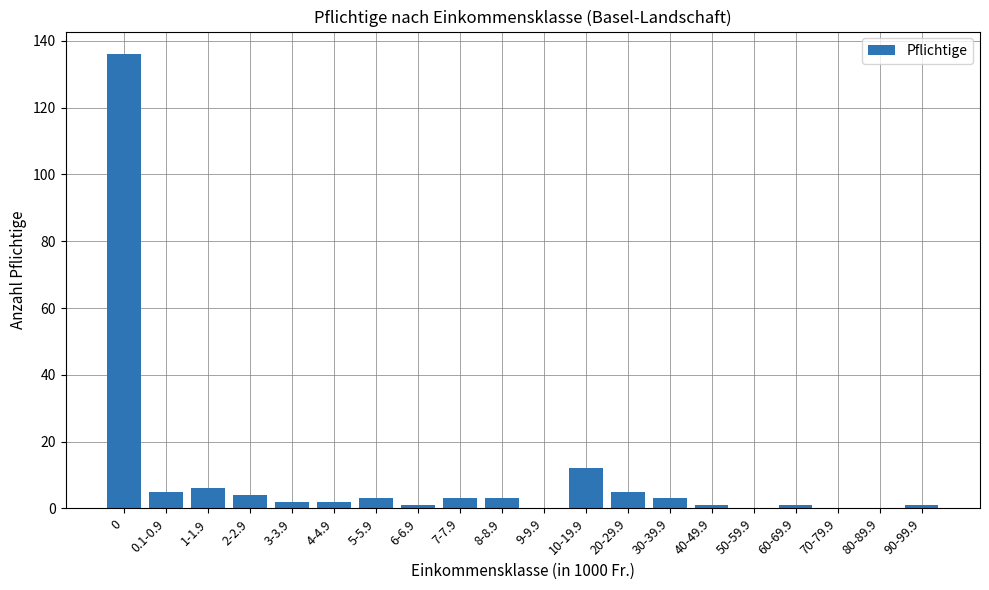

What is the sum of all values?

188